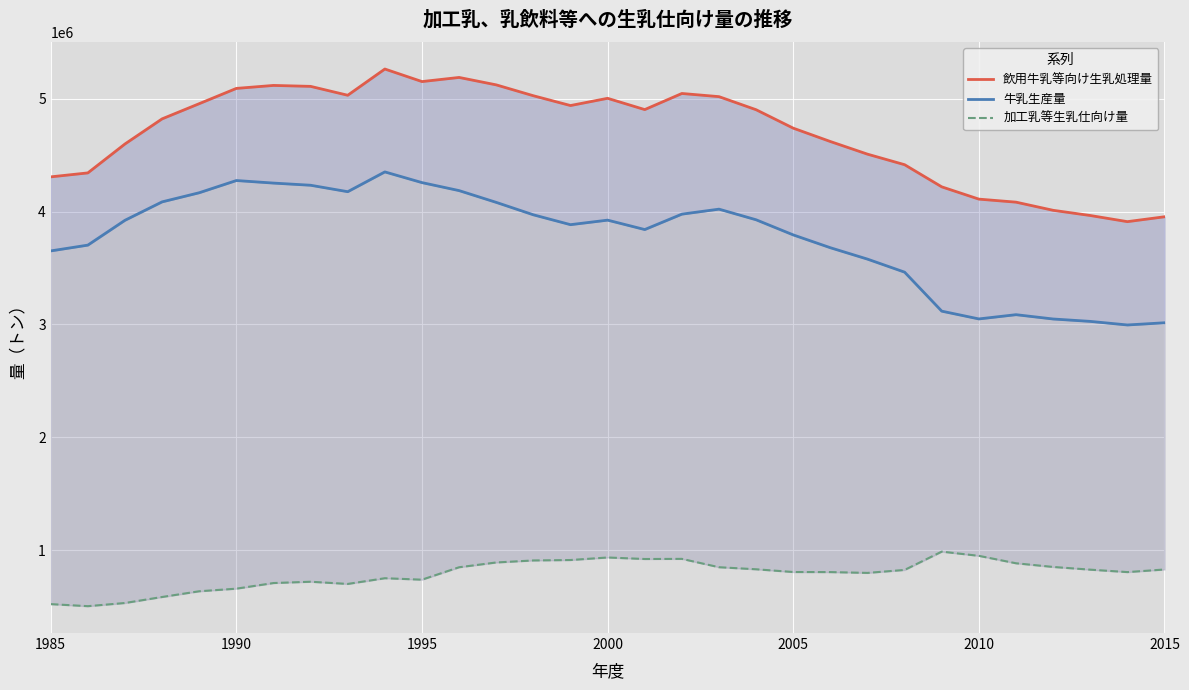

What is the difference between the maximum and minimum values in the 牛乳生産量 series?

1356520.0